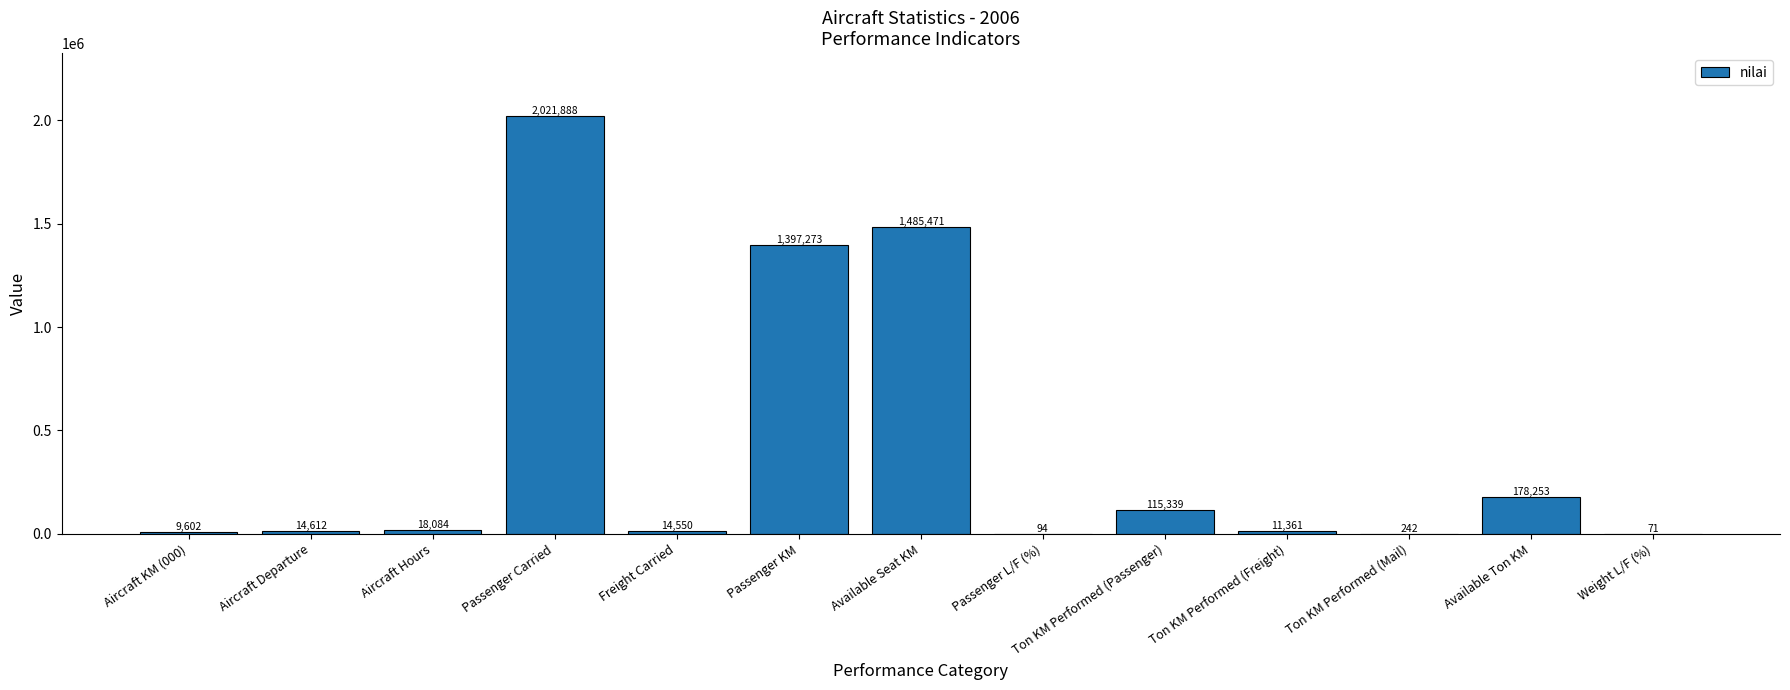

What is the change in value from Aircraft KM (000) to Passenger L/F (%)?

-9508